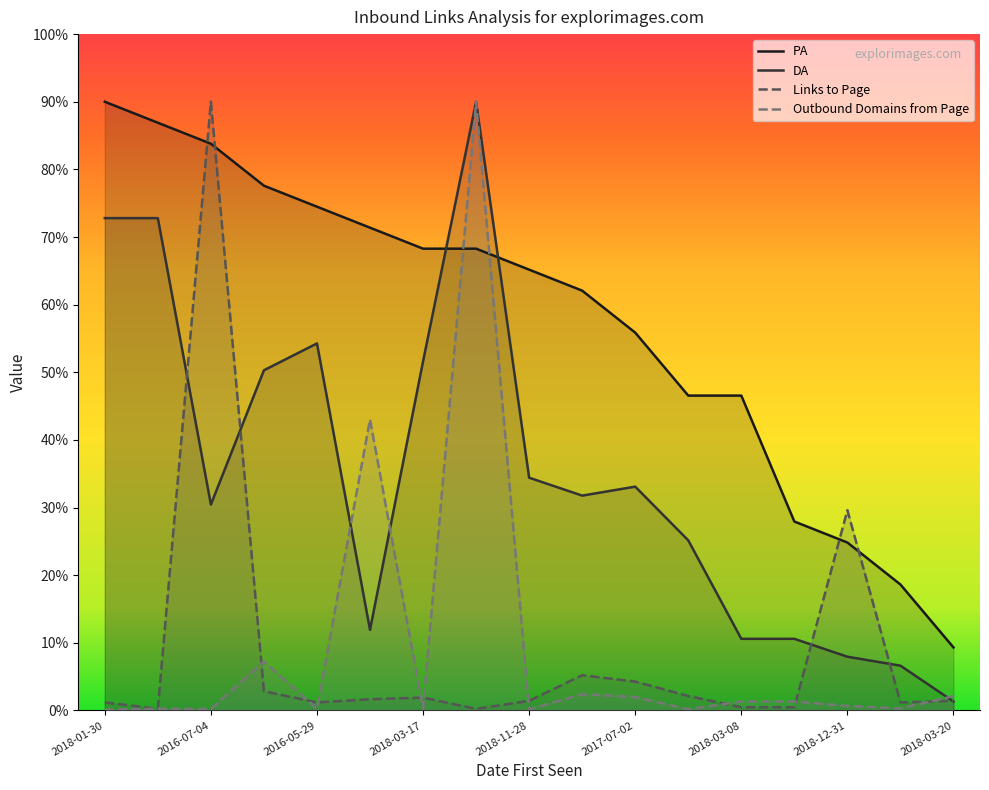

Does the chart have visible grid lines?

No